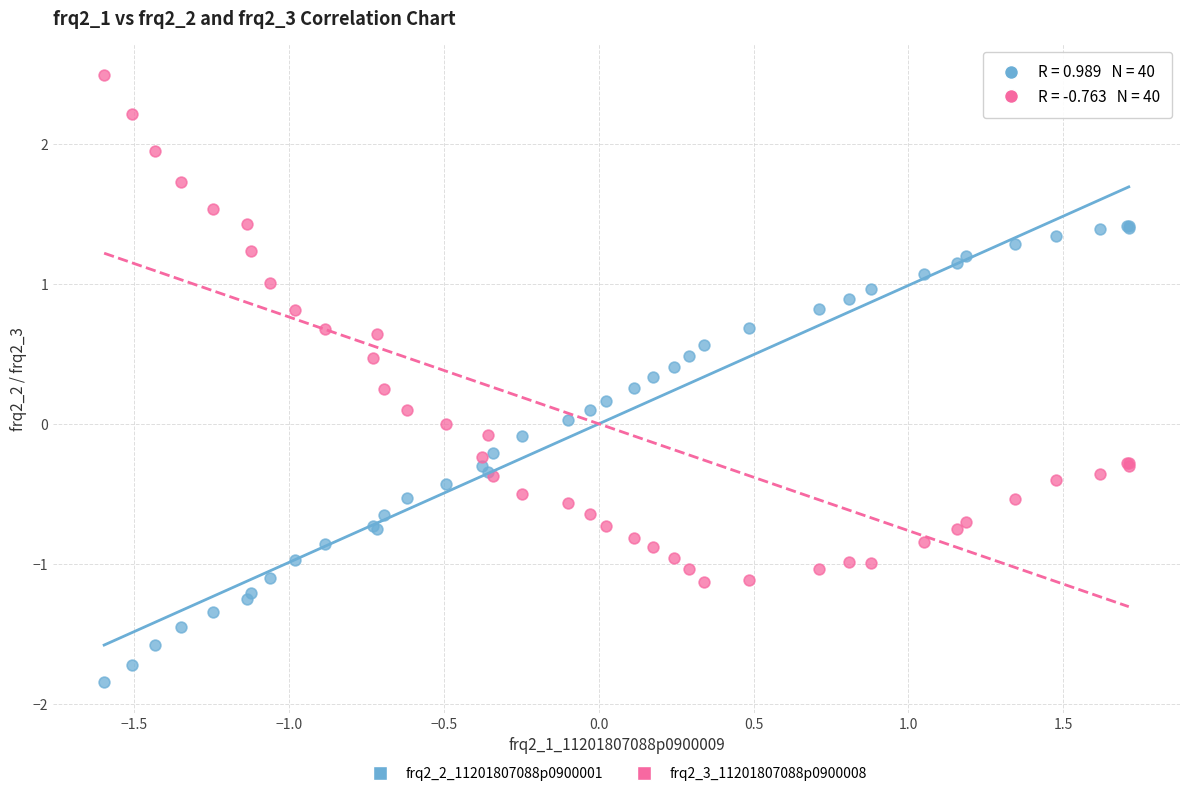

Which series contains the lowest Y value?

frq2_2_11201807088p0900001